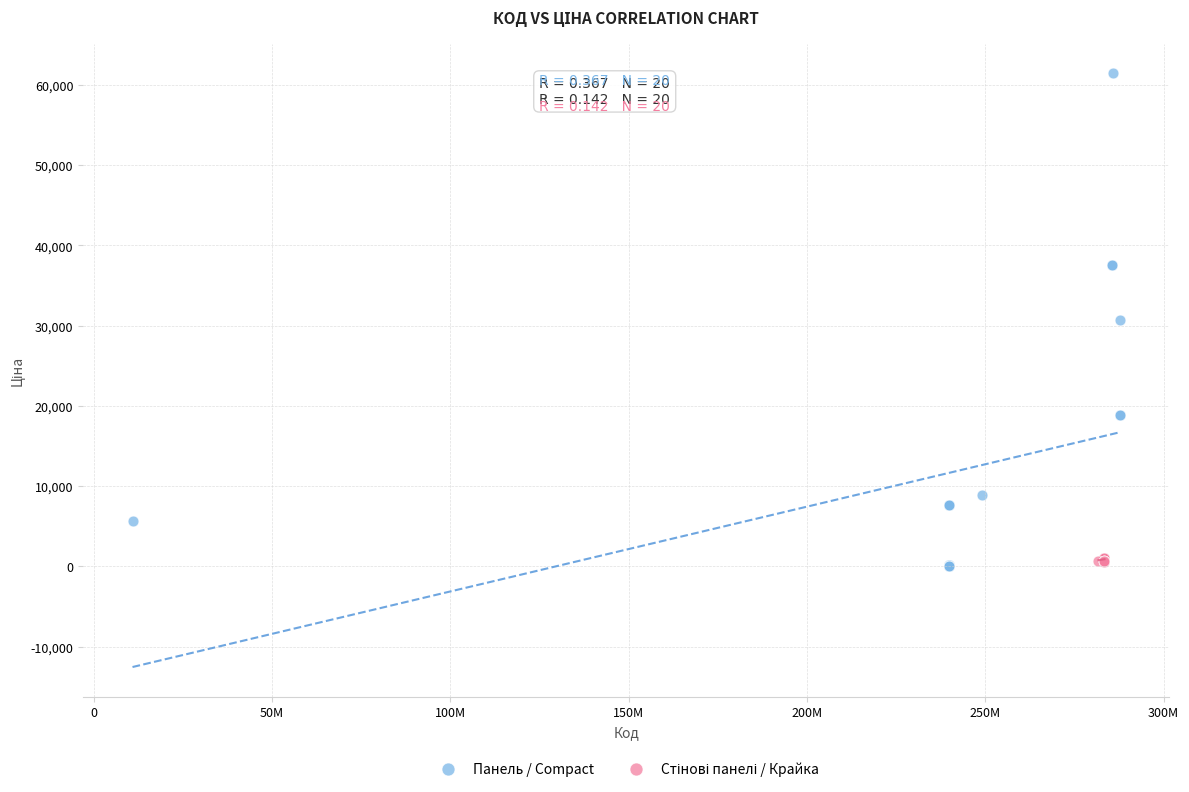

Which series has the widest spread of Y values?

Панель / Compact